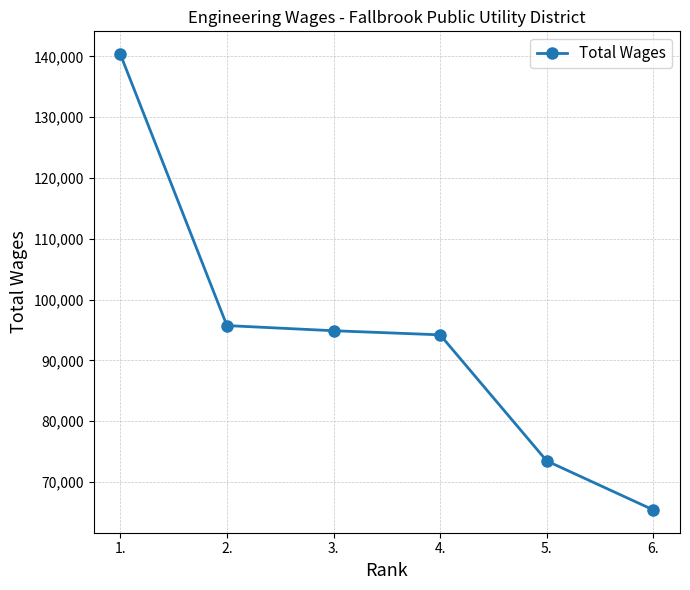

Is it true that the value at 5. is 100424?

False